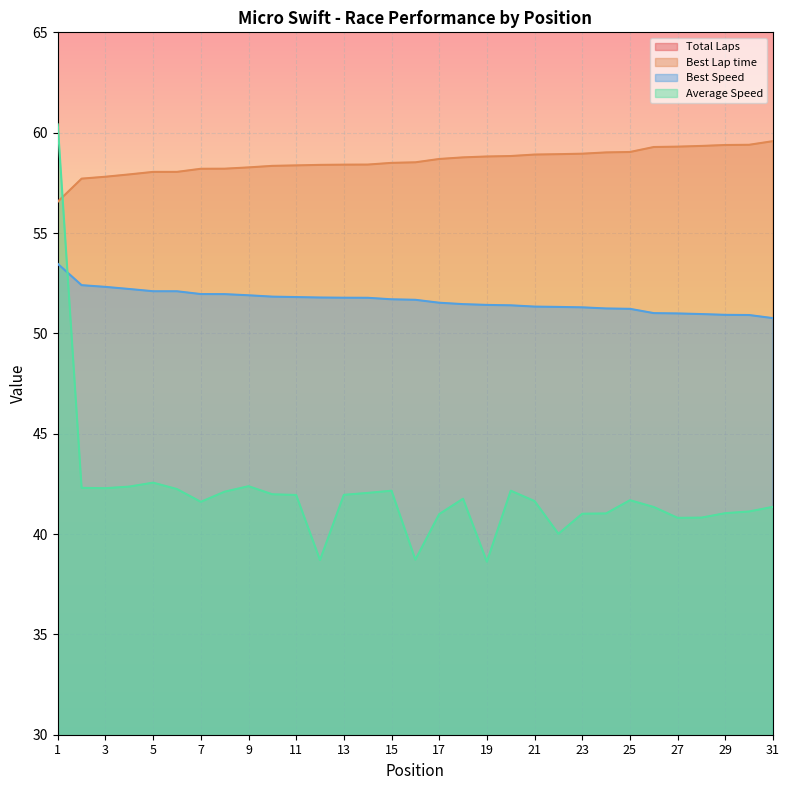

Reading left to right, transcribe all the data shown in this chart.

Total Laps: 1=2.0	2=6.0	3=6.0	4=6.0	5=6.0	6=6.0	7=6.0	8=6.0	9=6.0	10=6.0	11=6.0	12=6.0	13=6.0	14=6.0	15=6.0	16=6.0	17=6.0	18=6.0	19=6.0	20=6.0	21=6.0	22=6.0	23=6.0	24=6.0	25=6.0	26=6.0	27=6.0	28=6.0	29=6.0	30=6.0	31=6.0
Best Lap time: 1=56.6	2=57.7	3=57.8	4=57.9	5=58.0	6=58.0	7=58.2	8=58.2	9=58.3	10=58.3	11=58.4	12=58.4	13=58.4	14=58.4	15=58.5	16=58.5	17=58.7	18=58.8	19=58.8	20=58.8	21=58.9	22=58.9	23=59.0	24=59.0	25=59.0	26=59.3	27=59.3	28=59.3	29=59.4	30=59.4	31=59.6
Best Speed: 1=53.5	2=52.4	3=52.3	4=52.2	5=52.1	6=52.1	7=52.0	8=52.0	9=51.9	10=51.8	11=51.8	12=51.8	13=51.8	14=51.8	15=51.7	16=51.7	17=51.5	18=51.5	19=51.4	20=51.4	21=51.3	22=51.3	23=51.3	24=51.2	25=51.2	26=51.0	27=51.0	28=51.0	29=50.9	30=50.9	31=50.8
Average Speed: 1=60.4	2=42.3	3=42.3	4=42.4	5=42.6	6=42.2	7=41.6	8=42.1	9=42.4	10=42.0	11=41.9	12=38.7	13=42.0	14=42.0	15=42.2	16=38.7	17=41.0	18=41.8	19=38.6	20=42.2	21=41.6	22=40.0	23=41.0	24=41.0	25=41.7	26=41.3	27=40.8	28=40.8	29=41.0	30=41.1	31=41.4